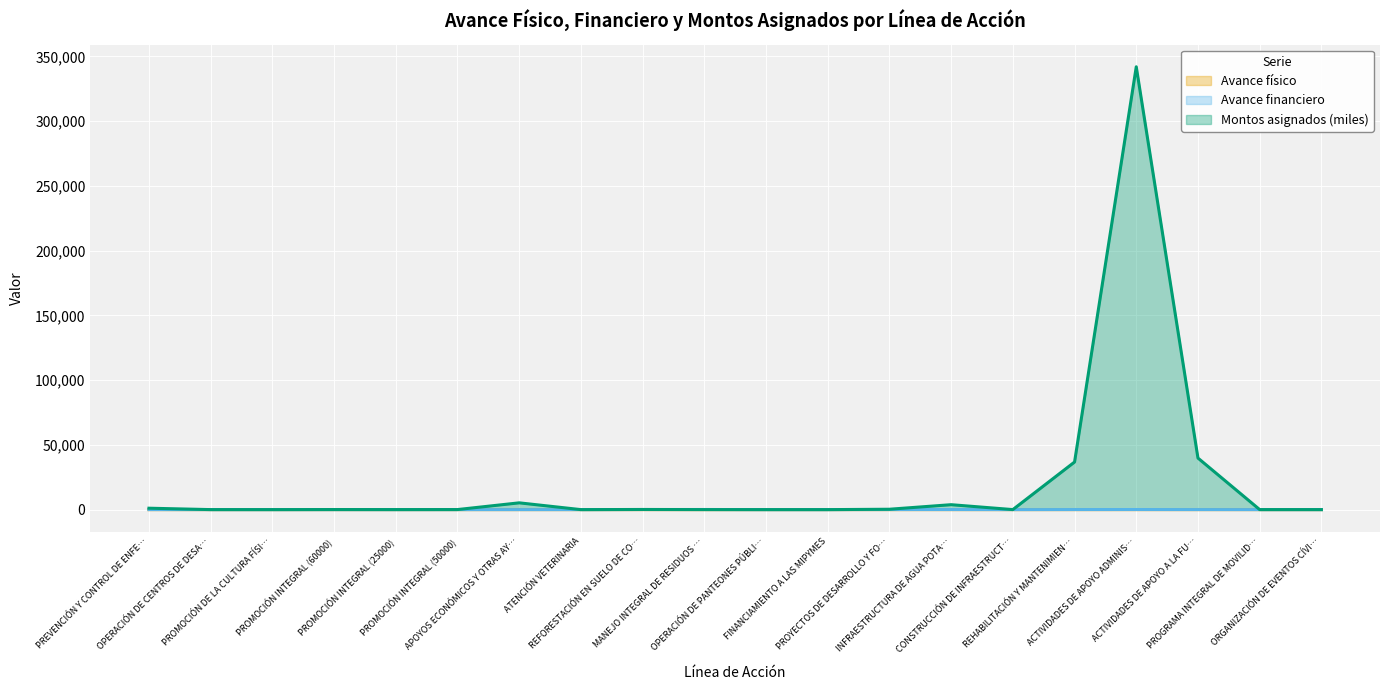

Which series has the largest total across all categories?

Montos asignados (miles)